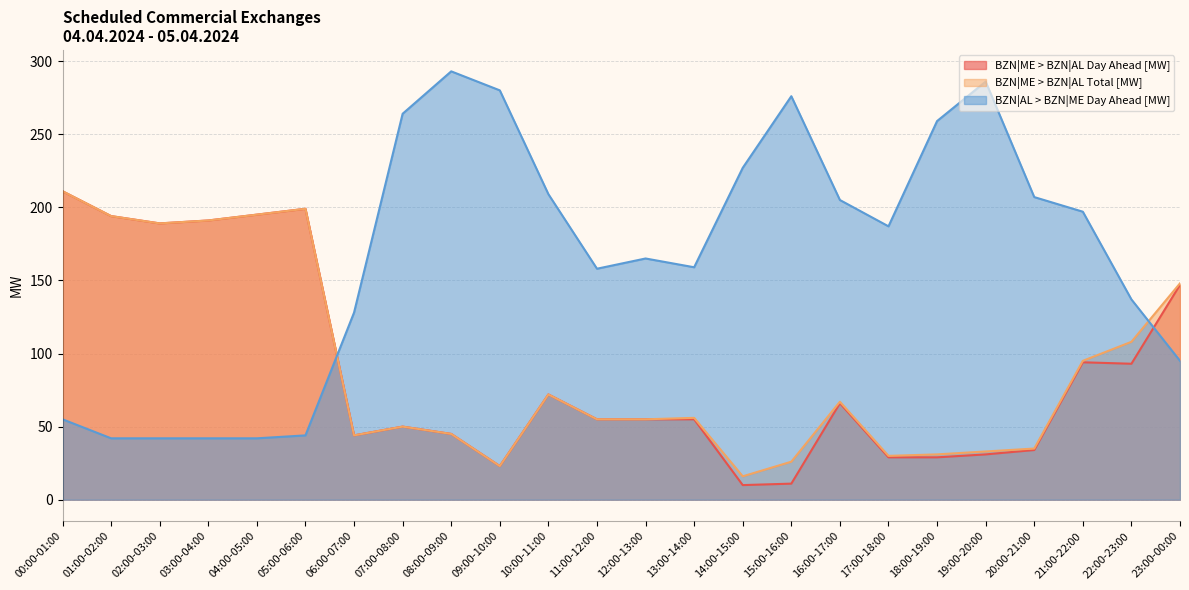

What position from the left is 23:00-00:00?

24